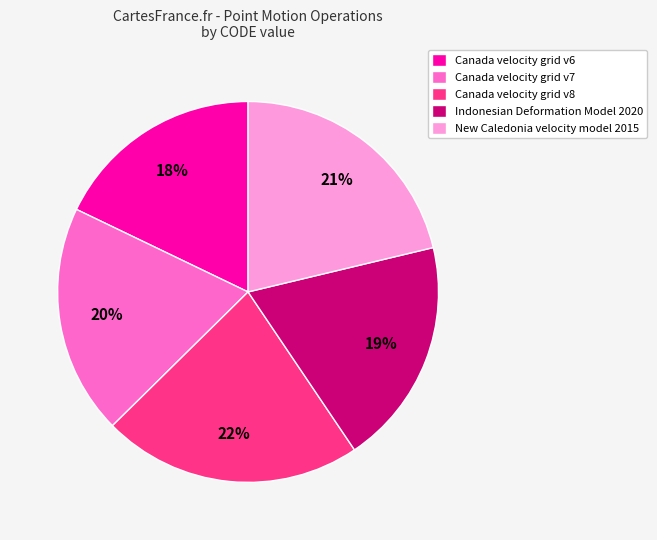

To the nearest percent, what portion does Indonesian Deformation Model 2020 represent?

19%